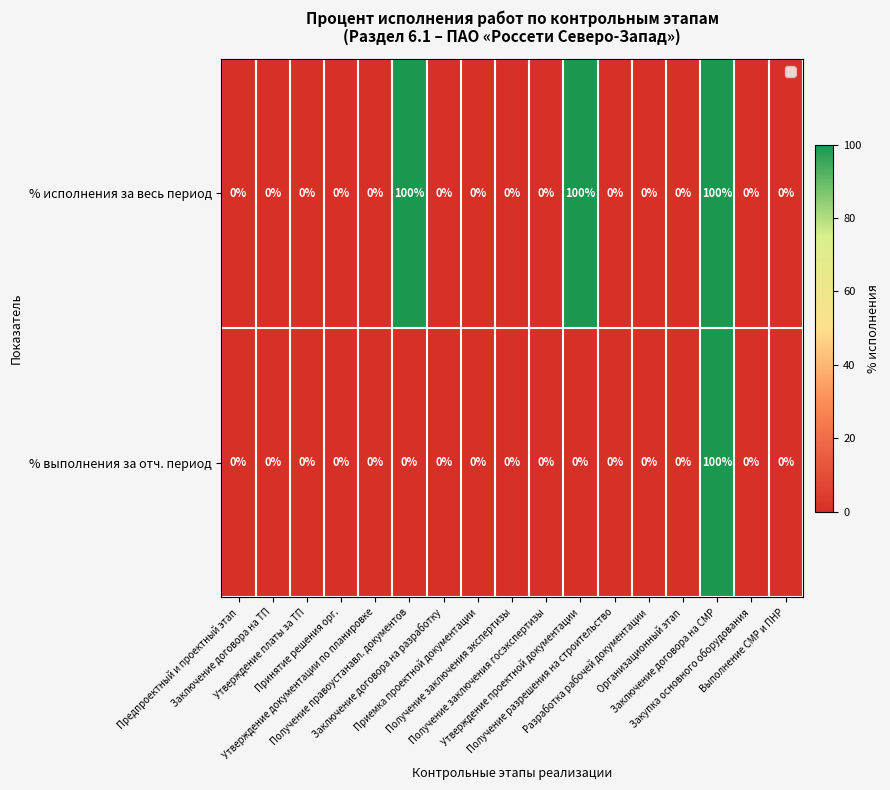

What is the highest value of the % исполнения за весь период series?

100